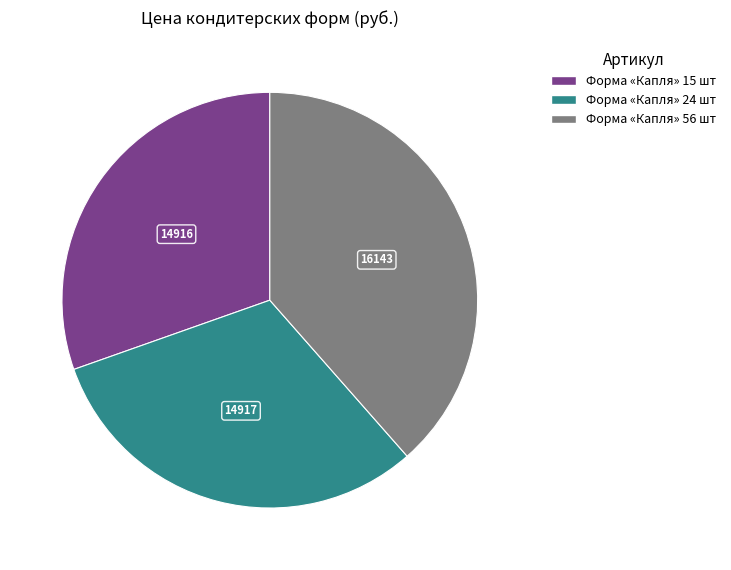

Is there any slice that represents more than half of the pie?

No